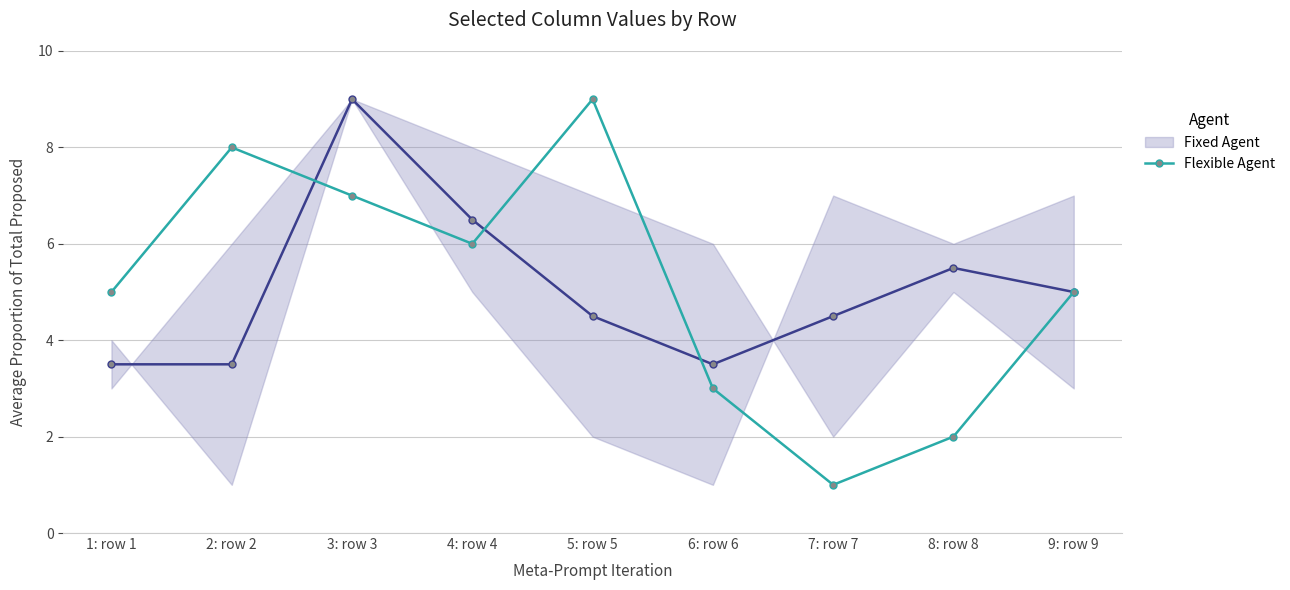

At 4: row 4, list the series in order from largest to smallest.

Fixed Agent, Flexible Agent